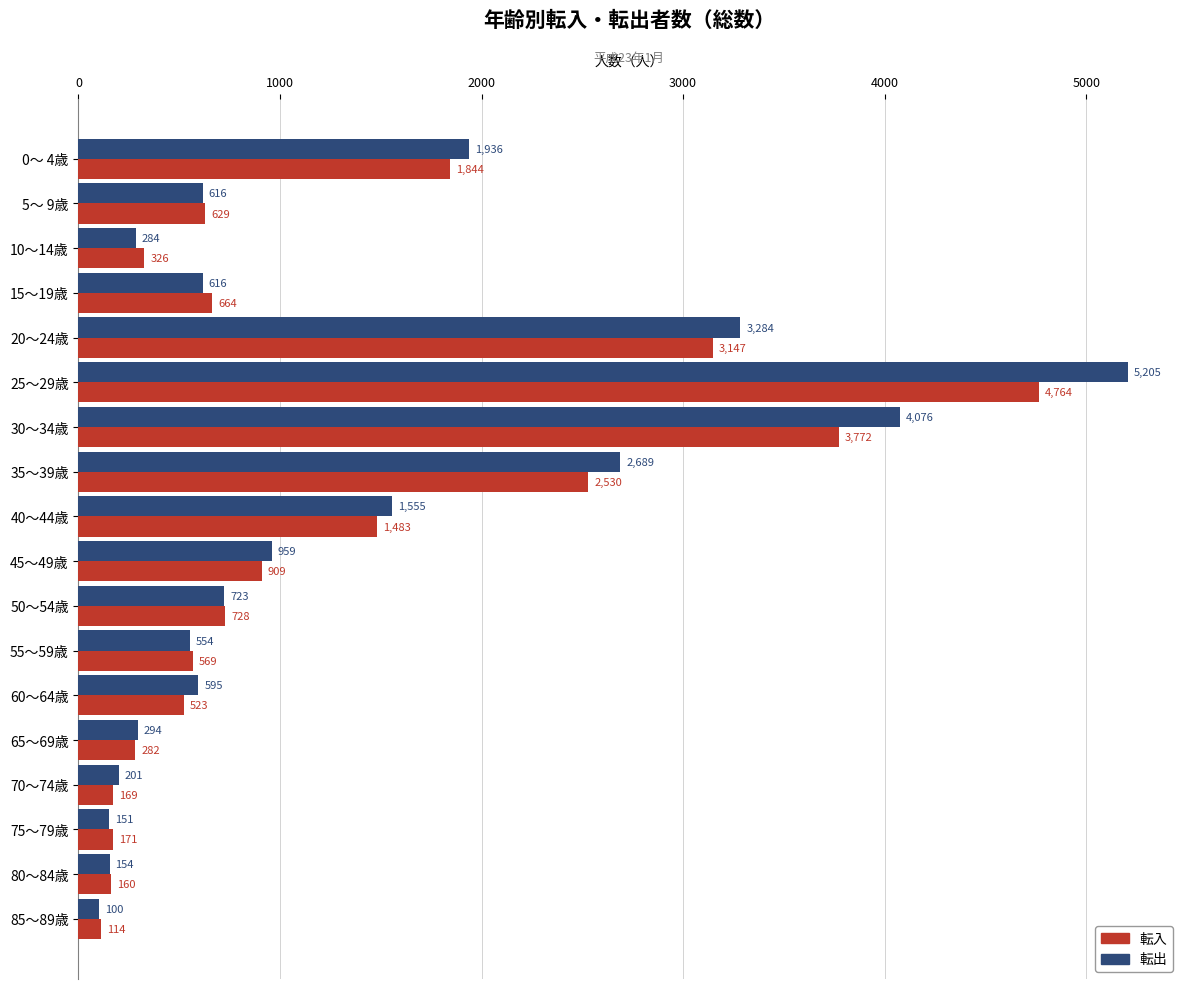

Count the number of data series in this chart.

2